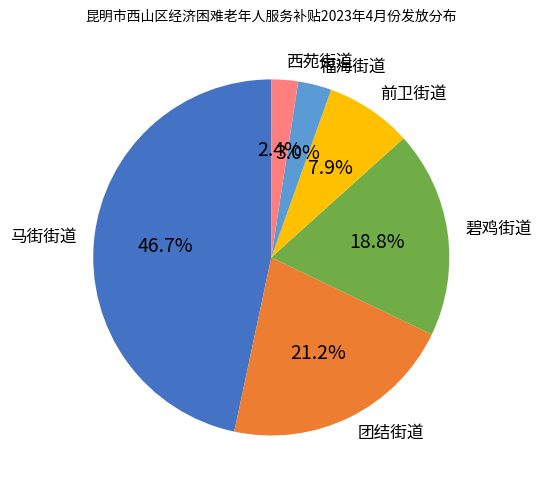

How much of the chart is everything except 西苑街道?

97.6%